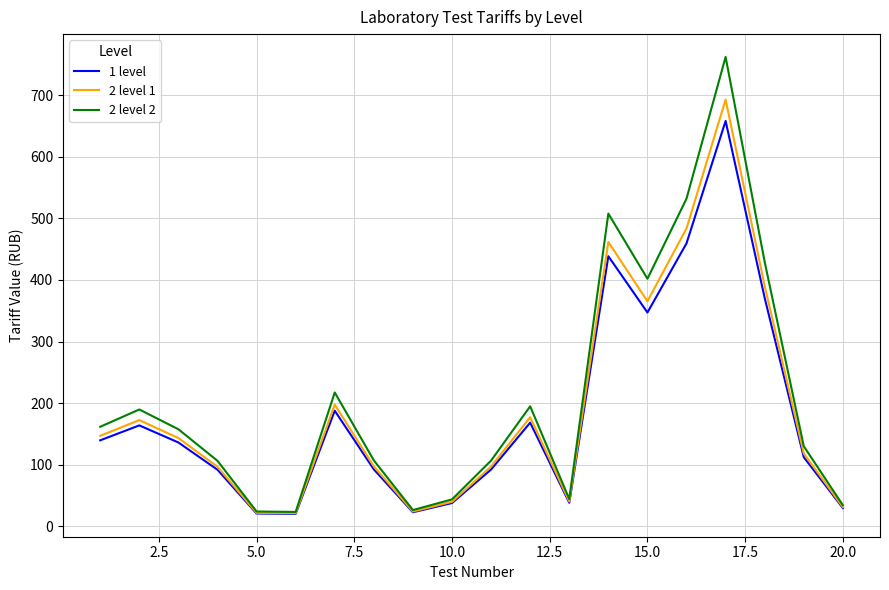

What are all the series names shown in the legend?

1 level, 2 level 1, 2 level 2